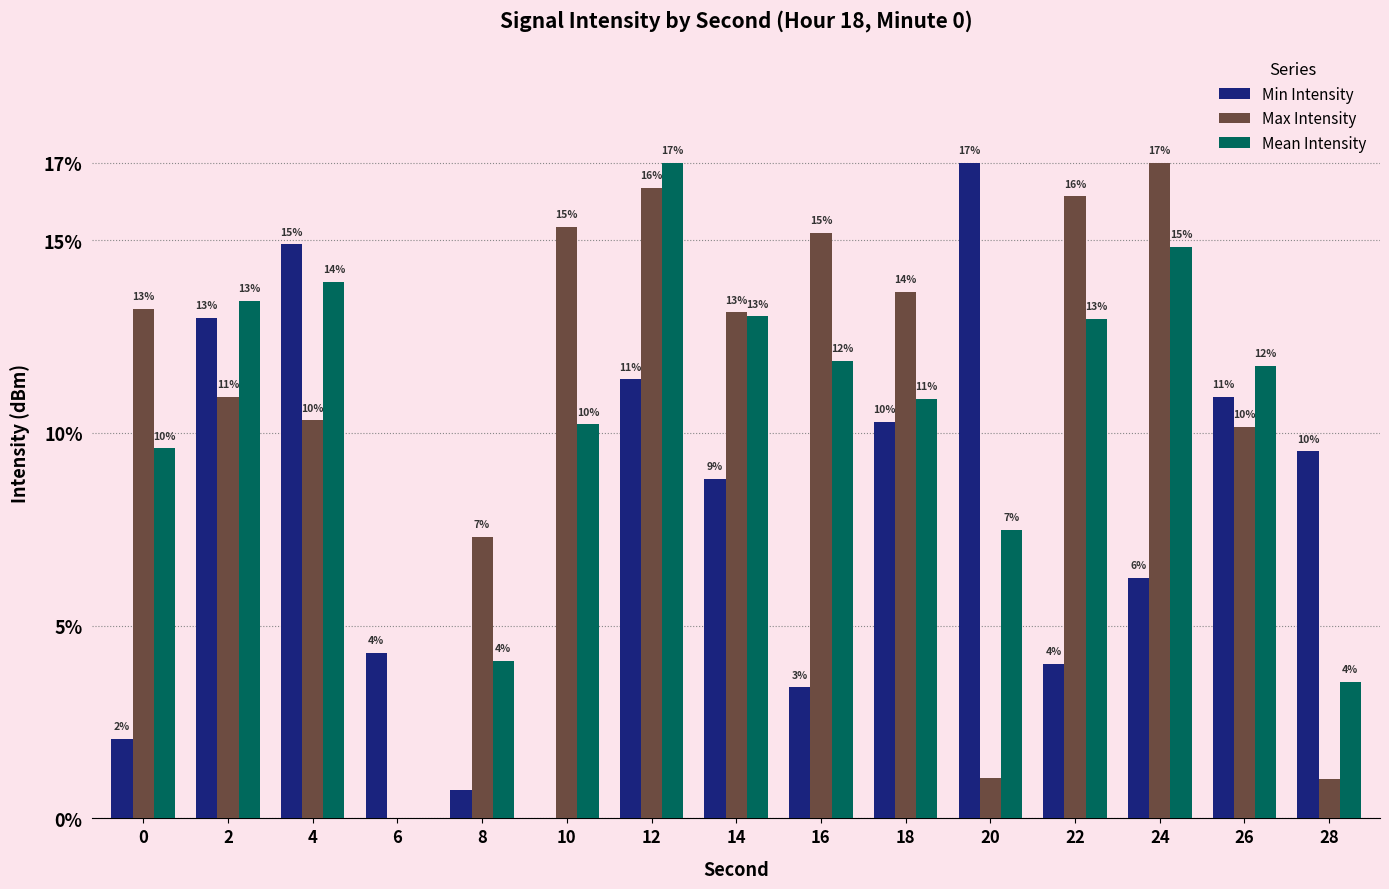

Reading left to right, extract all data points from this chart.

Min Intensity: 0=2.1	2=13.0	4=14.9	6=4.3	8=0.7	10=0.0	12=11.4	14=8.8	16=3.4	18=10.3	20=17.0	22=4.0	24=6.2	26=10.9	28=9.5
Max Intensity: 0=13.2	2=10.9	4=10.3	6=0.0	8=7.3	10=15.3	12=16.4	14=13.1	16=15.2	18=13.7	20=1.1	22=16.1	24=17.0	26=10.2	28=1.0
Mean Intensity: 0=9.6	2=13.4	4=13.9	6=0.0	8=4.1	10=10.2	12=17.0	14=13.0	16=11.9	18=10.9	20=7.5	22=13.0	24=14.8	26=11.7	28=3.5